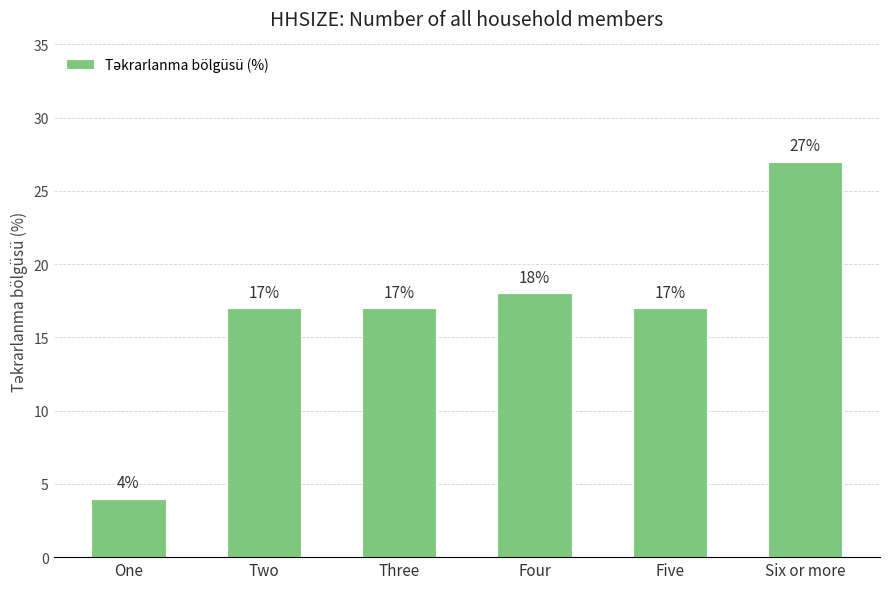

Reading right to left, list all the values displayed in this chart.

27	17	18	17	17	4